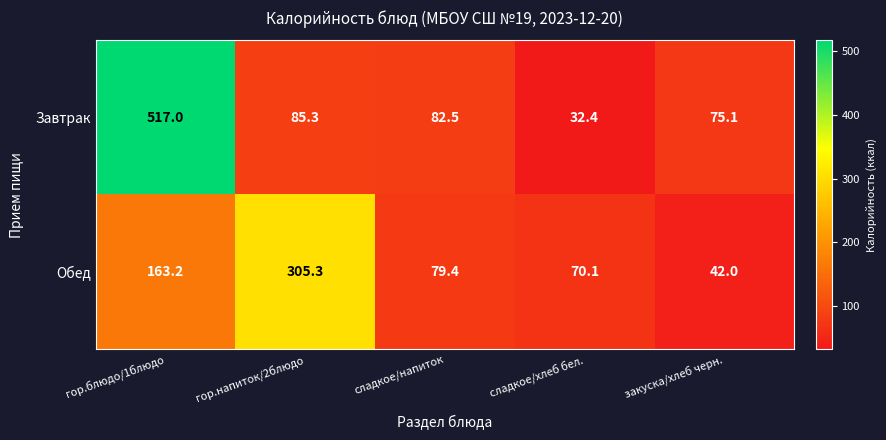

What is the difference between the maximum and minimum values in the Завтрак series?

484.6